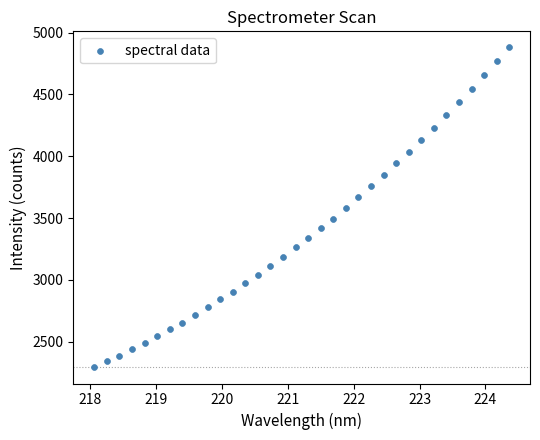

What is the range of X values (max minus min)?

6.3